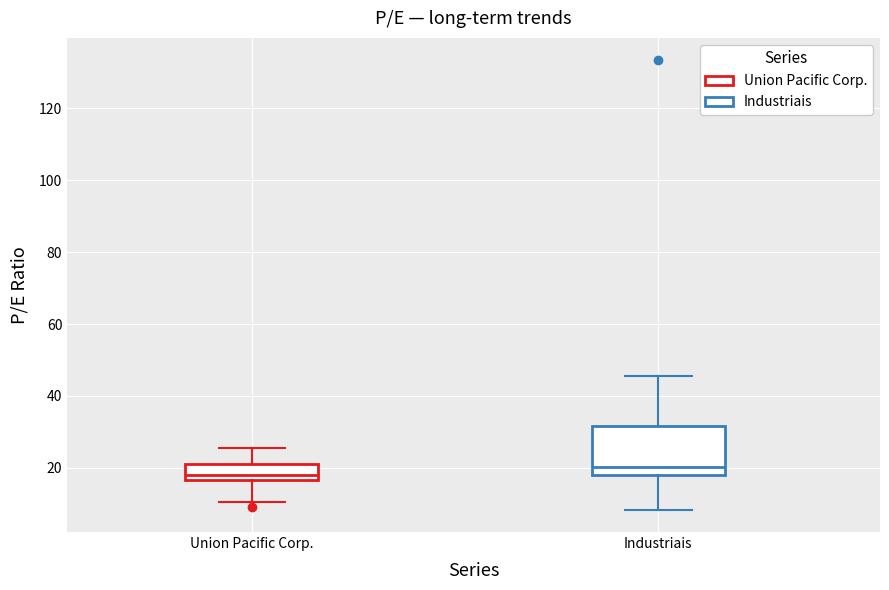

Which box's median line is the highest?

Industriais